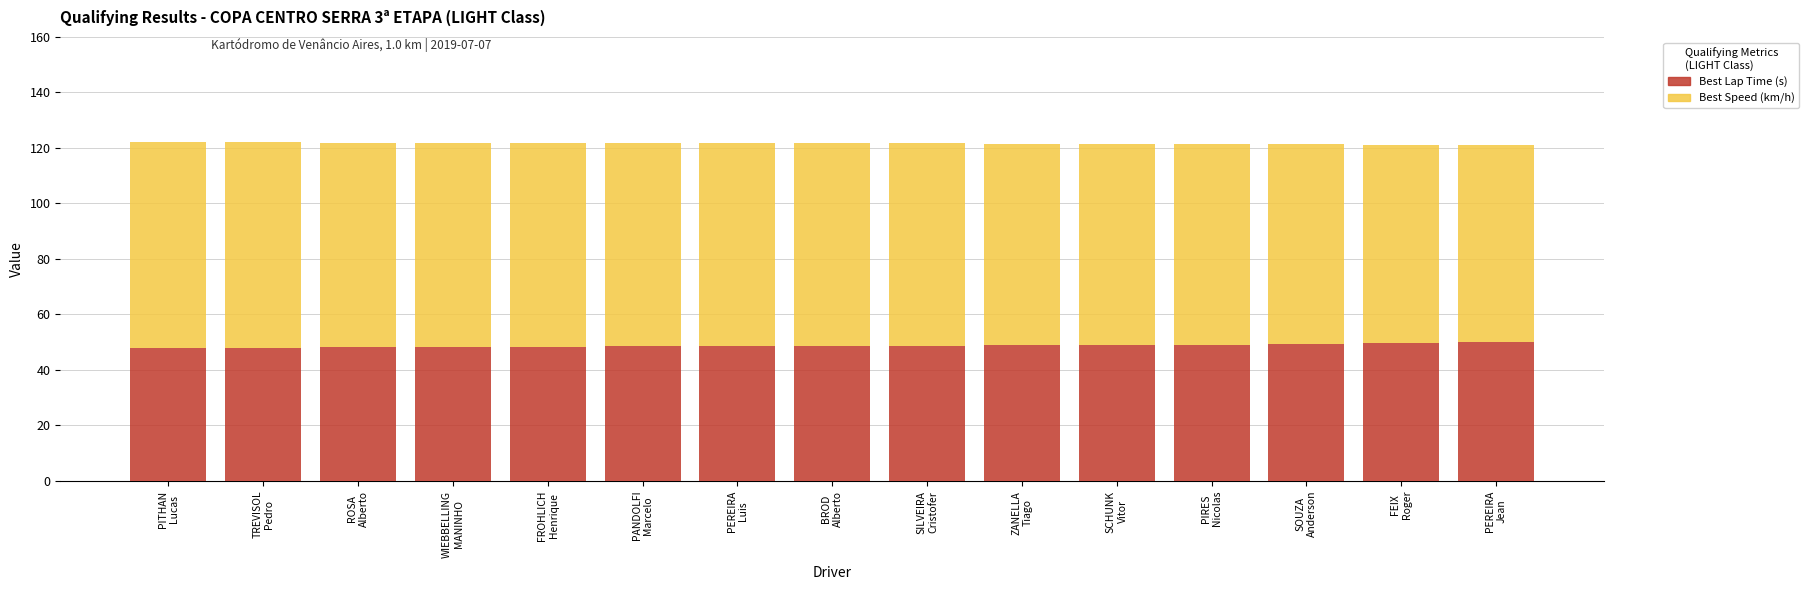

What is the highest value of the Best Lap Time (s) series?

50.0